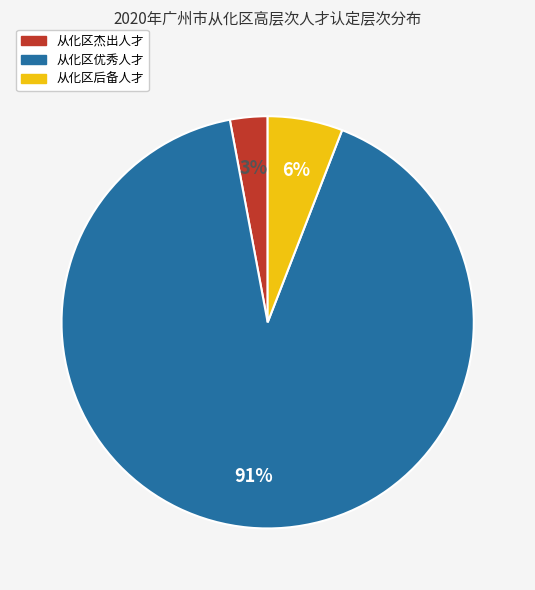

What percentage is the 从化区后备人才 slice, to the nearest percent?

6%